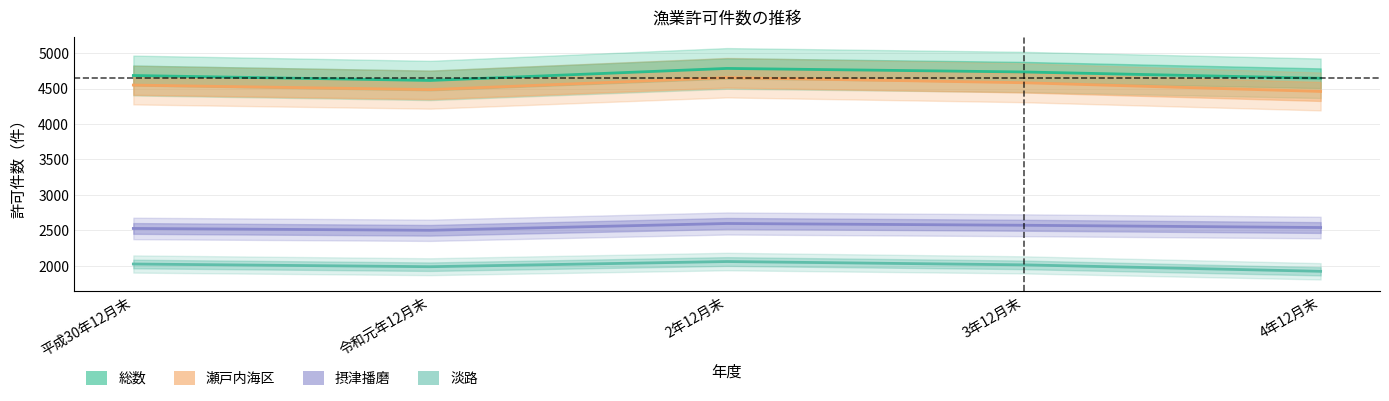

What is the sum of all 淡路 values?

10002